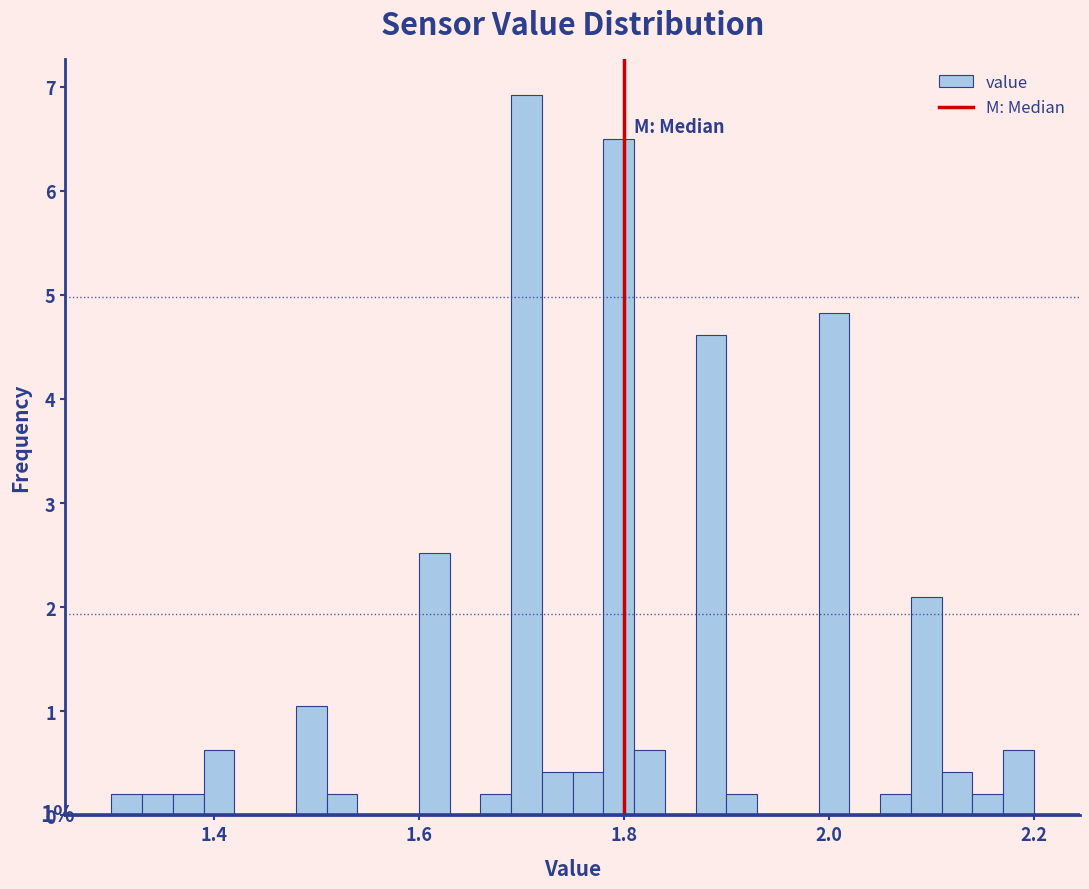

Around what value on the x-axis is the tallest bar? Give the approximate position of its centre, as read against the axis.

1.70